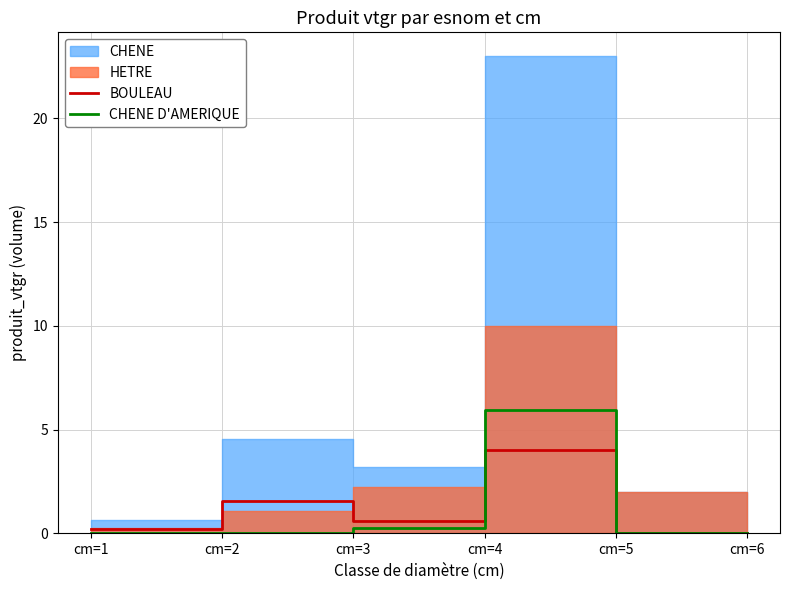

Which has a higher value, cm=2 or cm=3?

cm=2